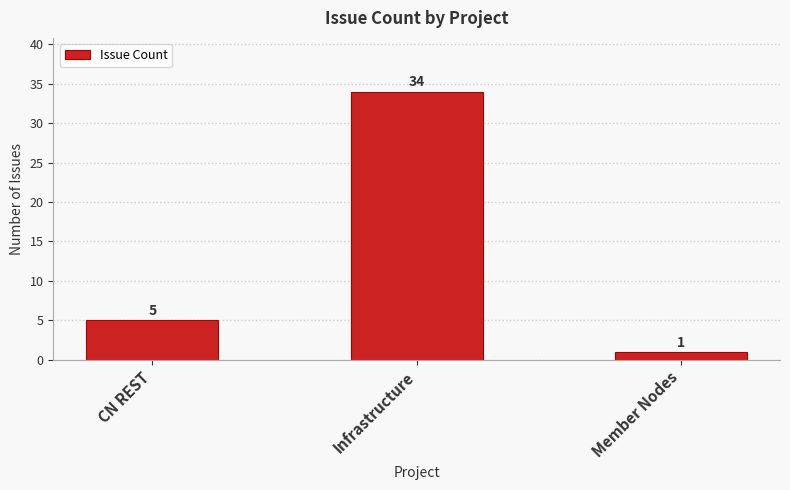

How many data points does each series have?

3